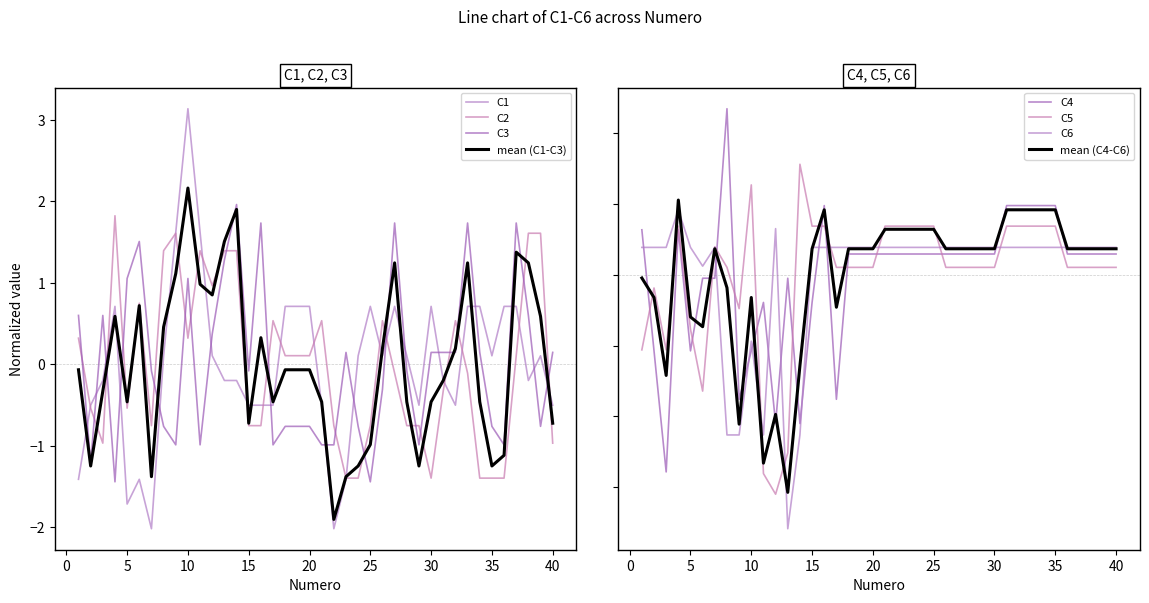

Read the C3 value at 15.

-0.1